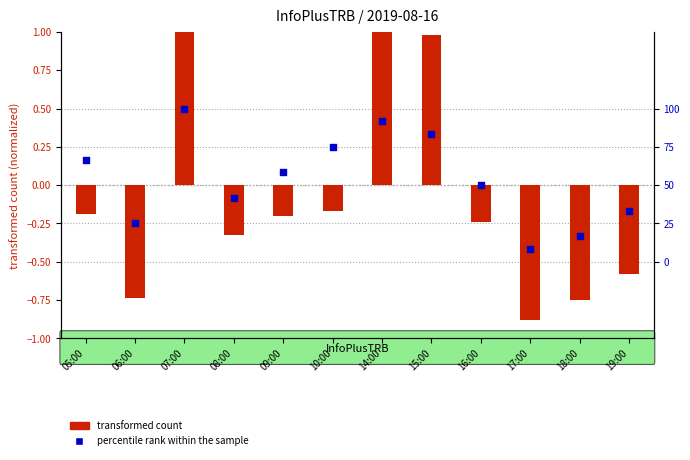

At how many categories does at least one series exceed 0?

6